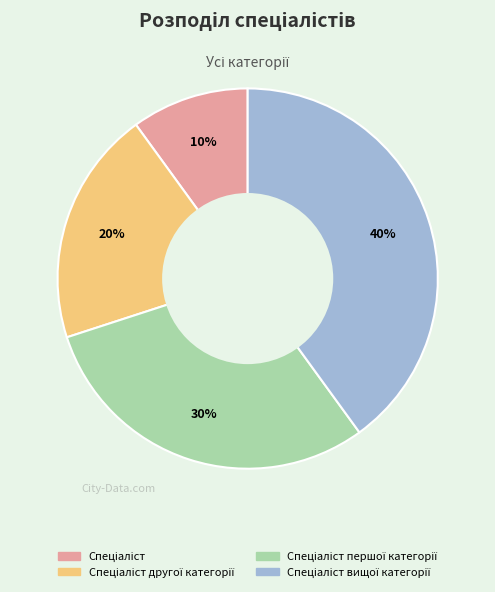

Is there a majority slice in this chart?

No